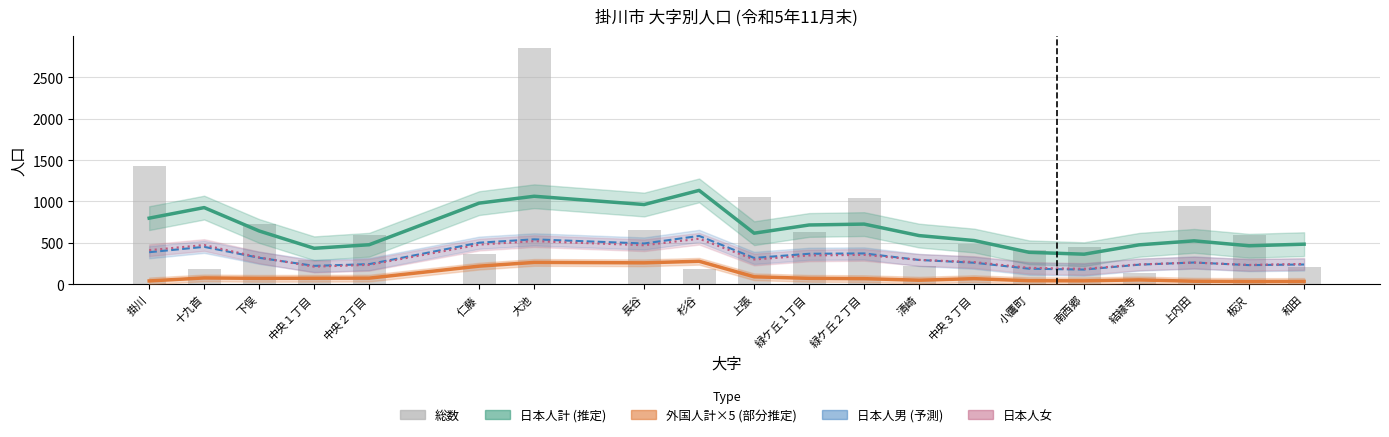

Which series has the widest spread of values?

総数